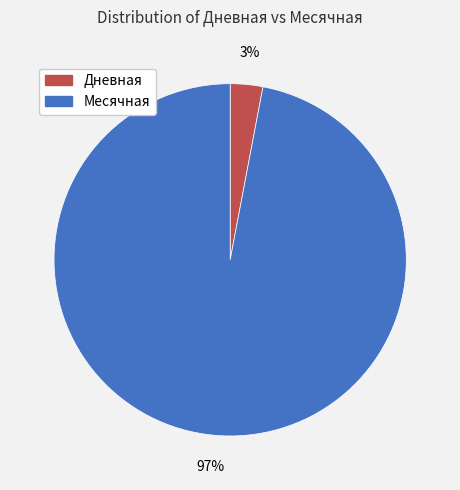

The Месячная slice represents 97% of the pie. True or false?

True